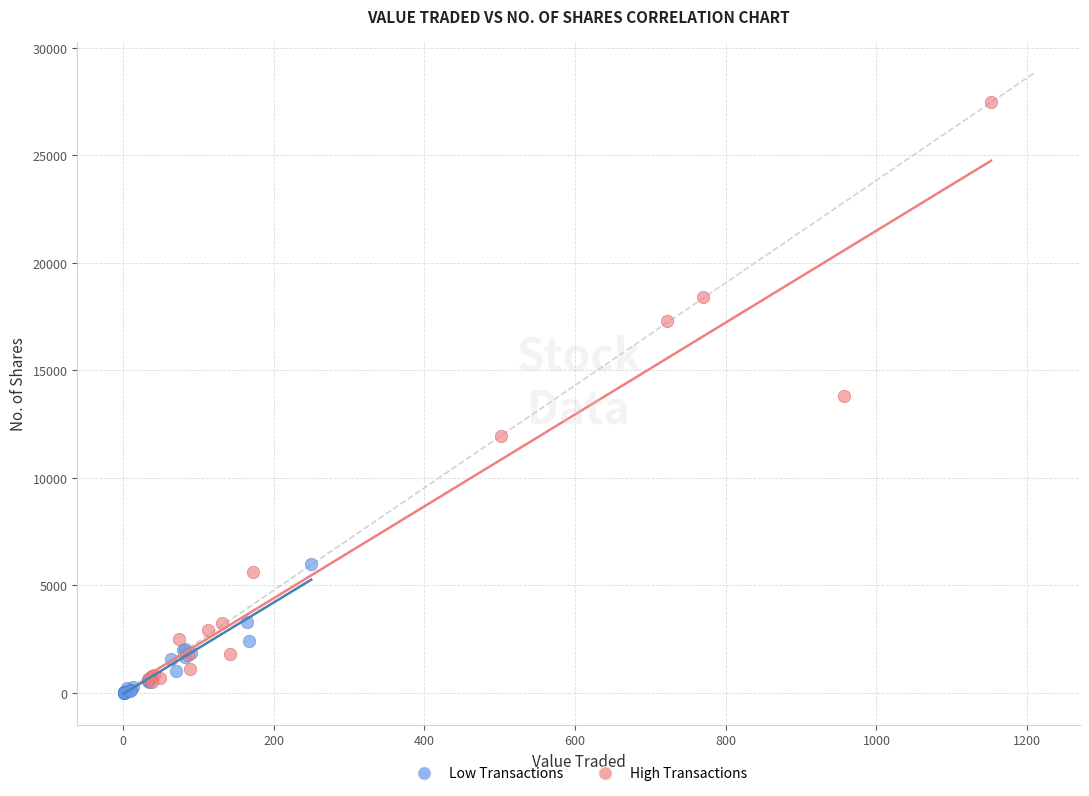

Which series has the widest spread of Y values?

High Transactions